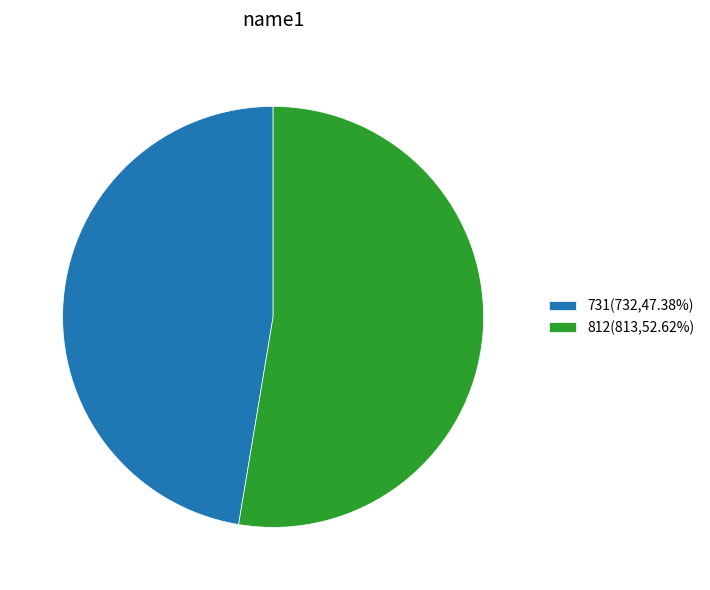

Does any single category account for the majority?

Yes